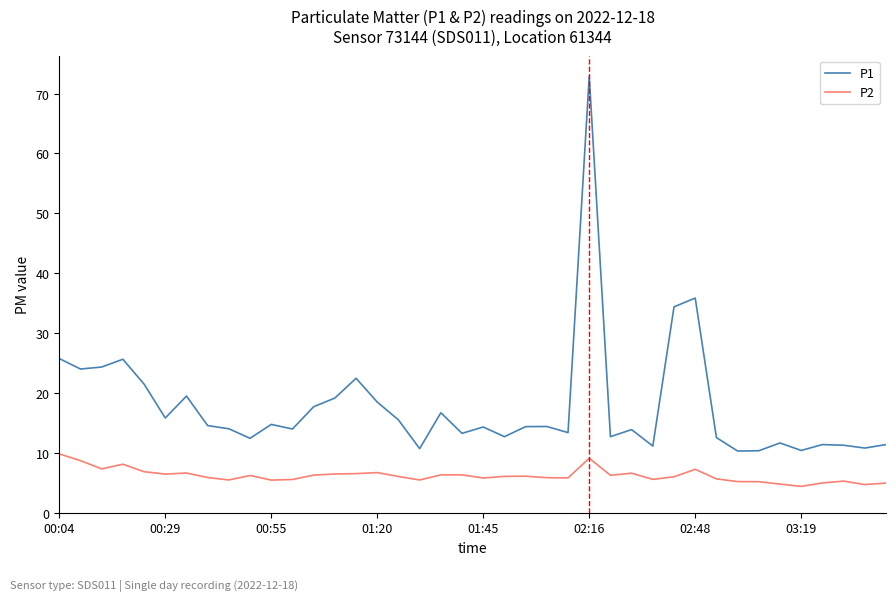

Which series has the largest range (max minus min)?

P1